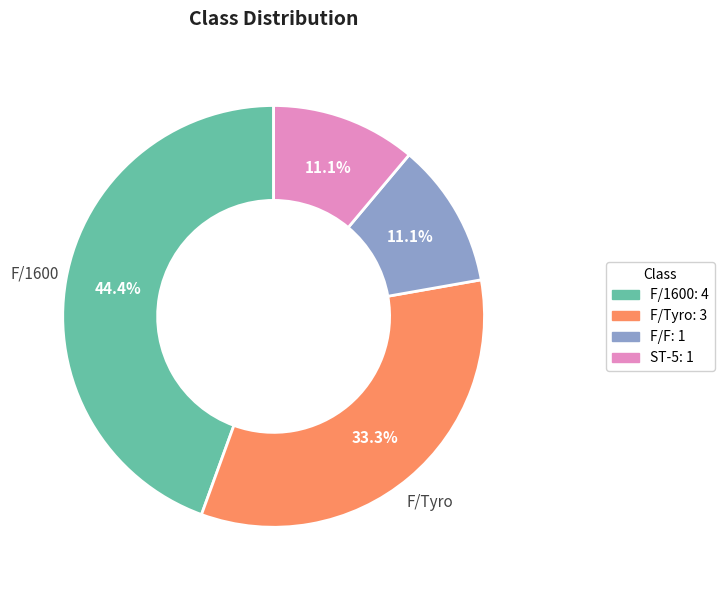

To the nearest percent, what is the average slice percentage?

25%